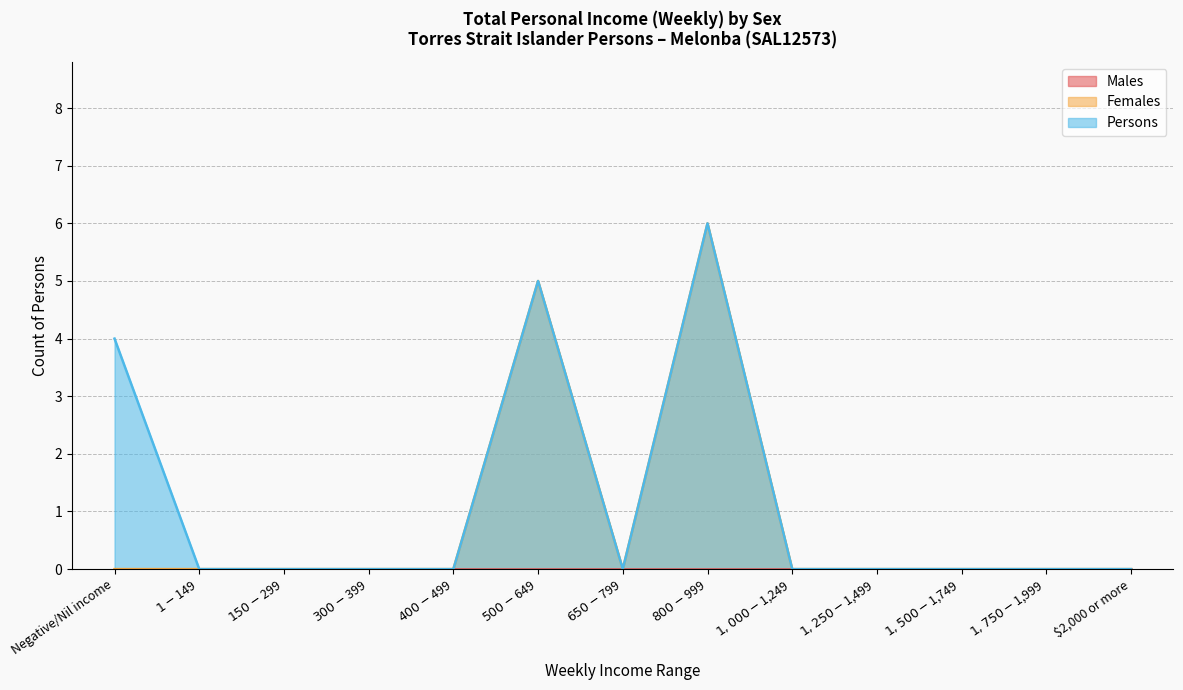

In Females, how many points are higher than both neighbors (excluding endpoints)?

2